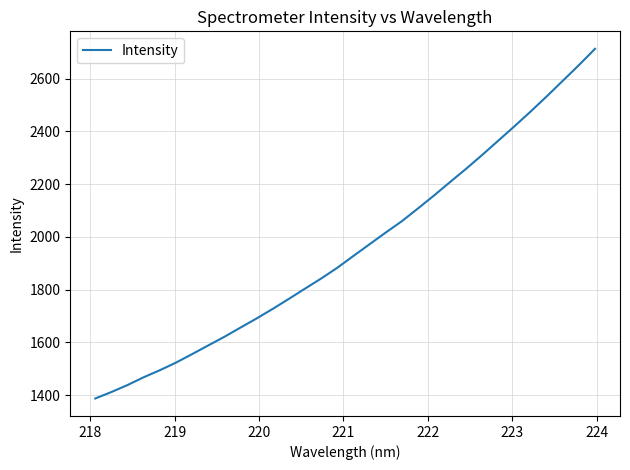

What is the difference between the maximum and minimum values?

1325.5